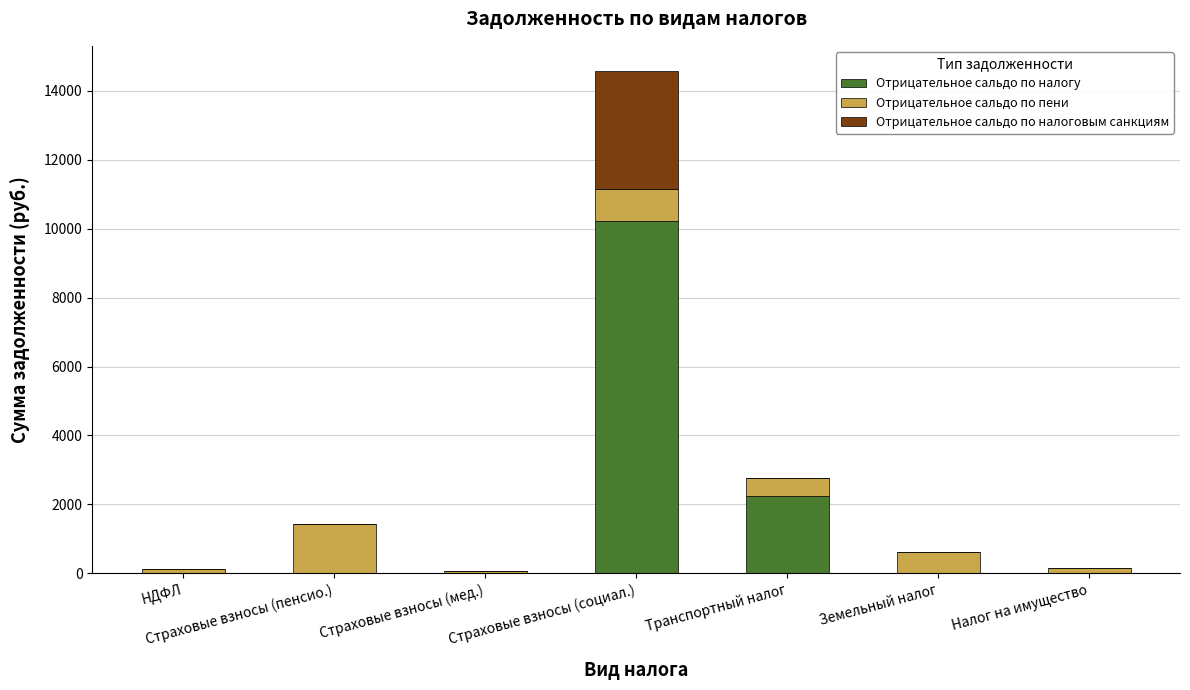

Where is Отрицательное сальдо по налогу nearest to the value 5114?

Транспортный налог